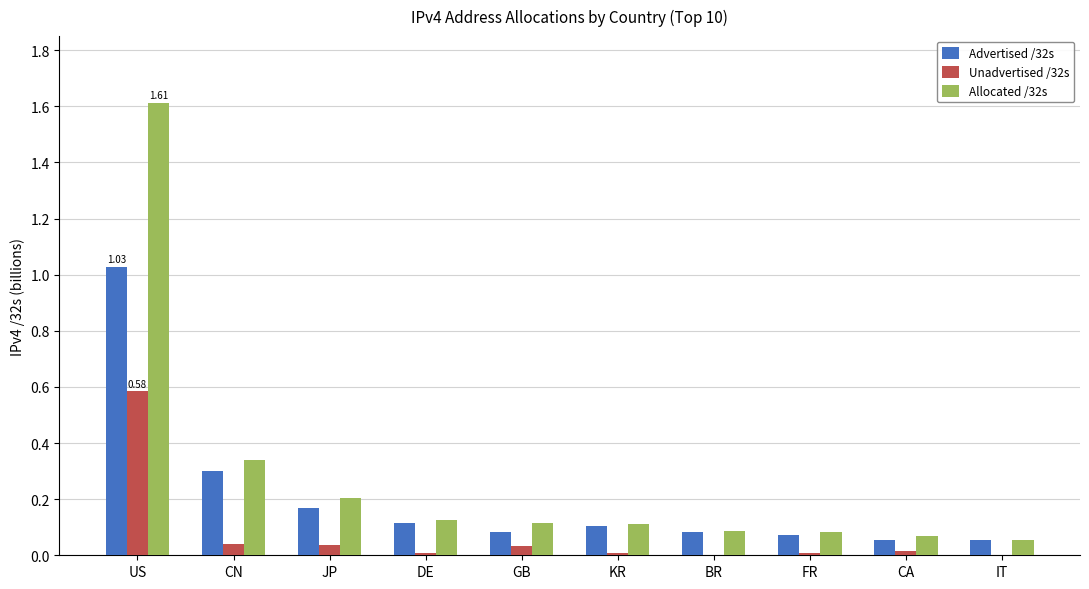

Is it true that Advertised /32s equals 0.3 at JP?

False